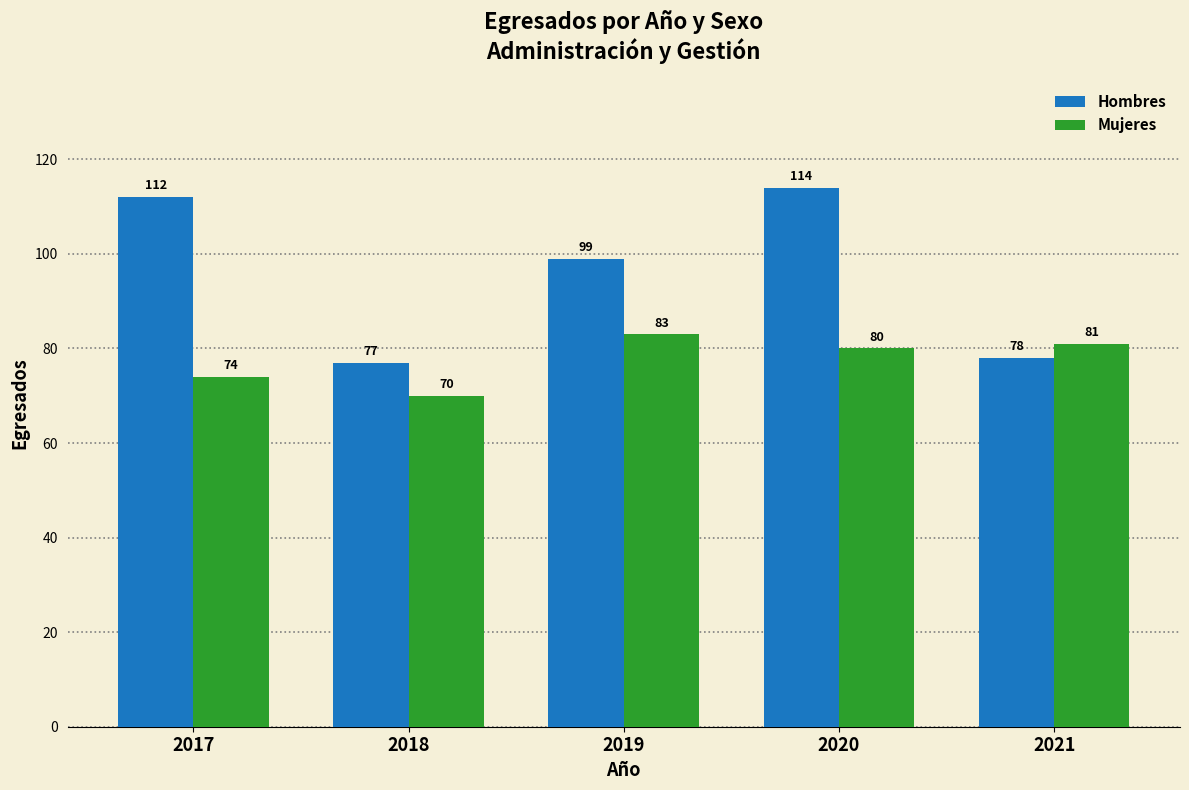

What is the value of the Mujeres bar at the 3rd from the left?

83